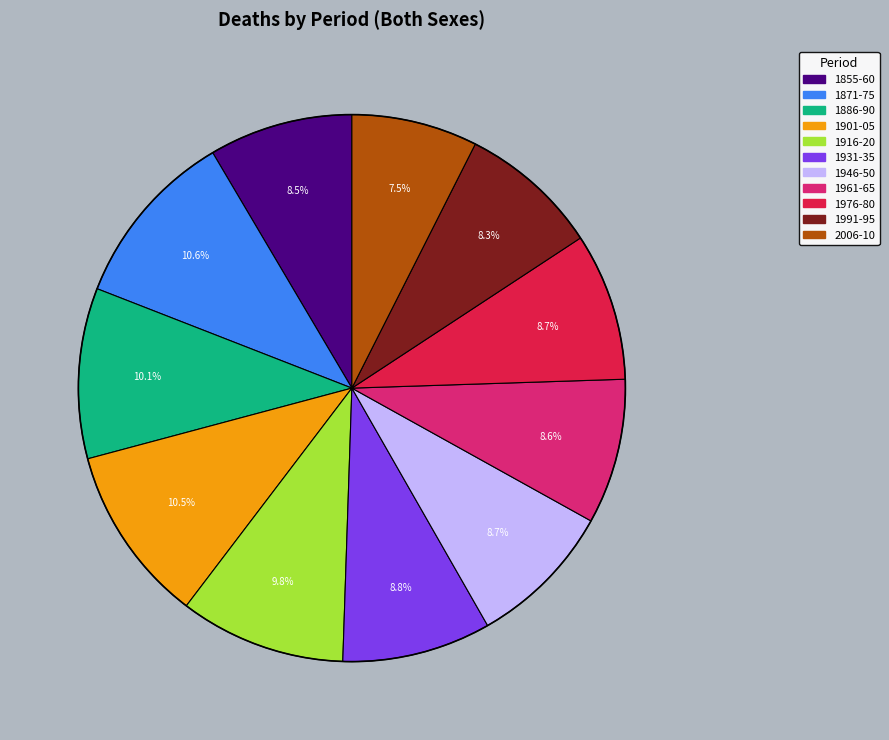

Count the number of slices in the pie.

11